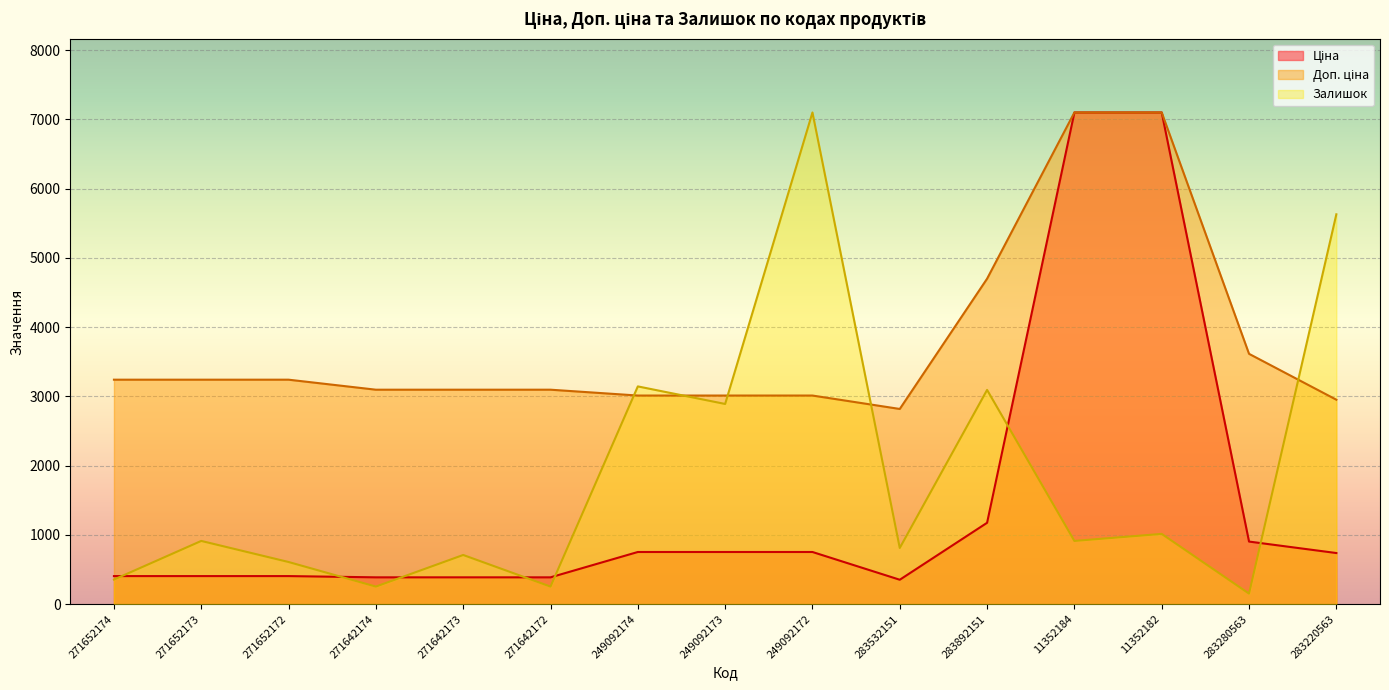

At which category does Залишок reach its first local valley?

271642174